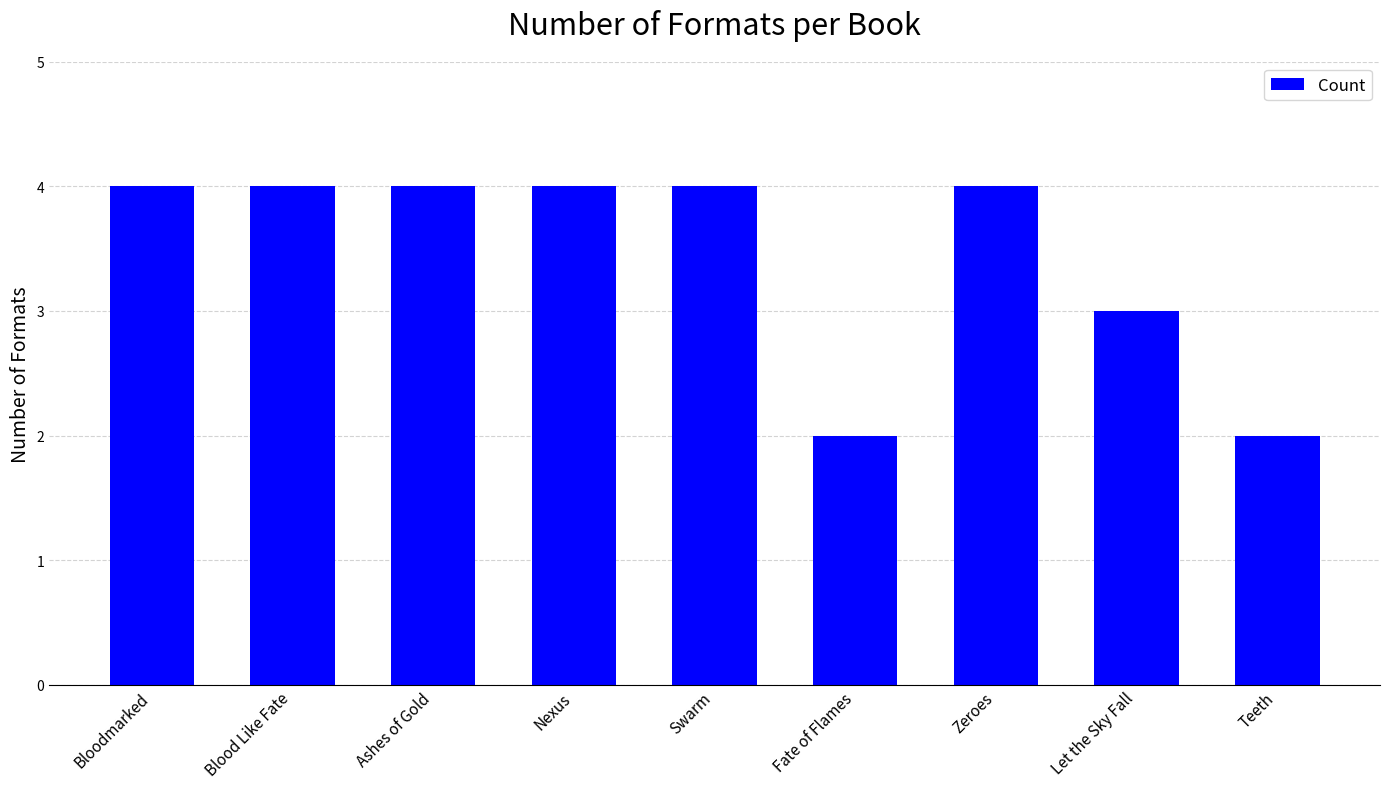

How many bars are there in total?

9